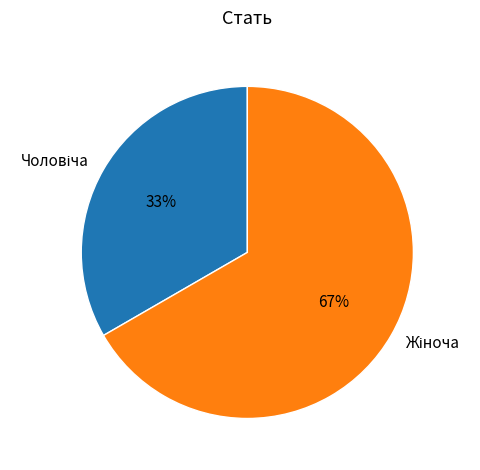

Is there a majority slice in this chart?

Yes